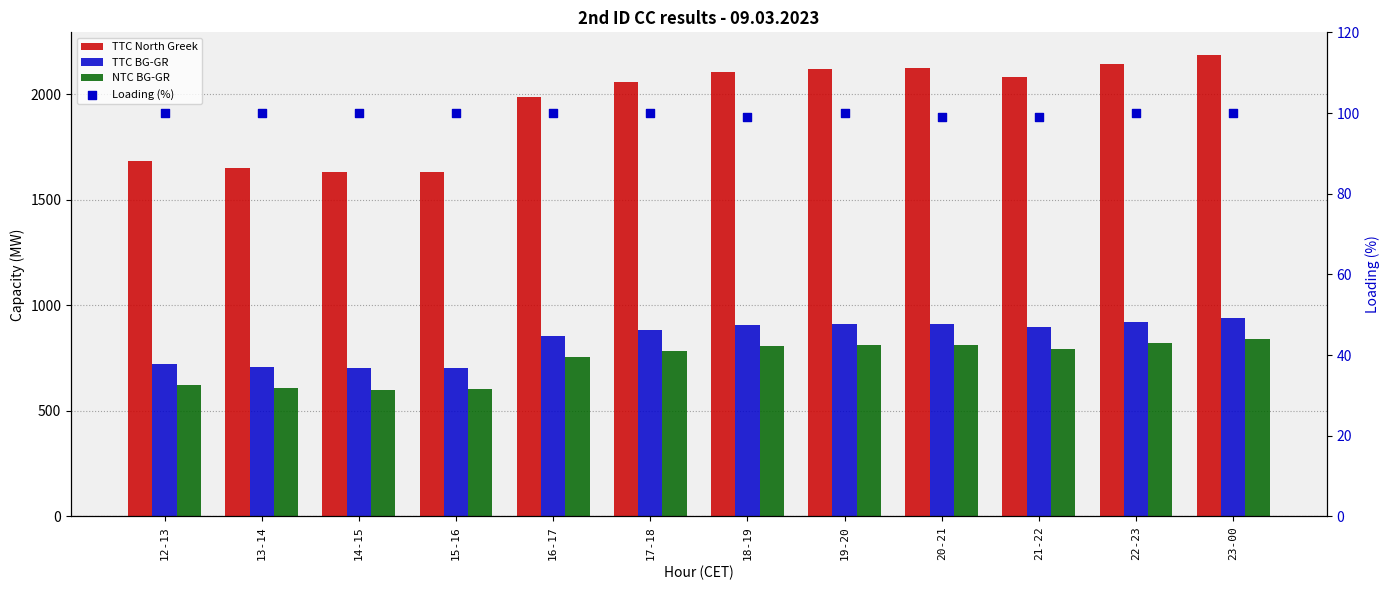

What are all the series names shown in the legend?

TTC North Greek, TTC BG-GR, NTC BG-GR, Loading (%)